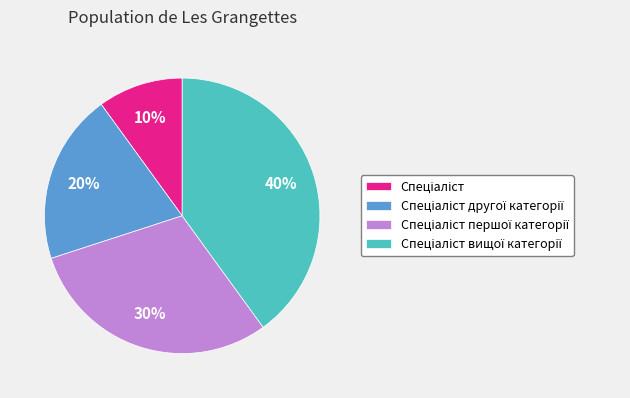

Is there any slice that represents more than half of the pie?

No